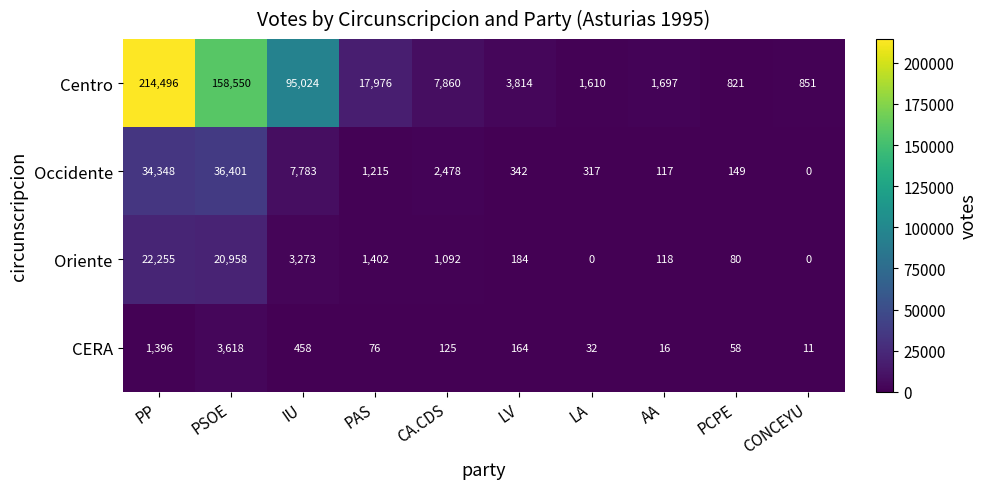

Which category has the highest value across all series?

PP